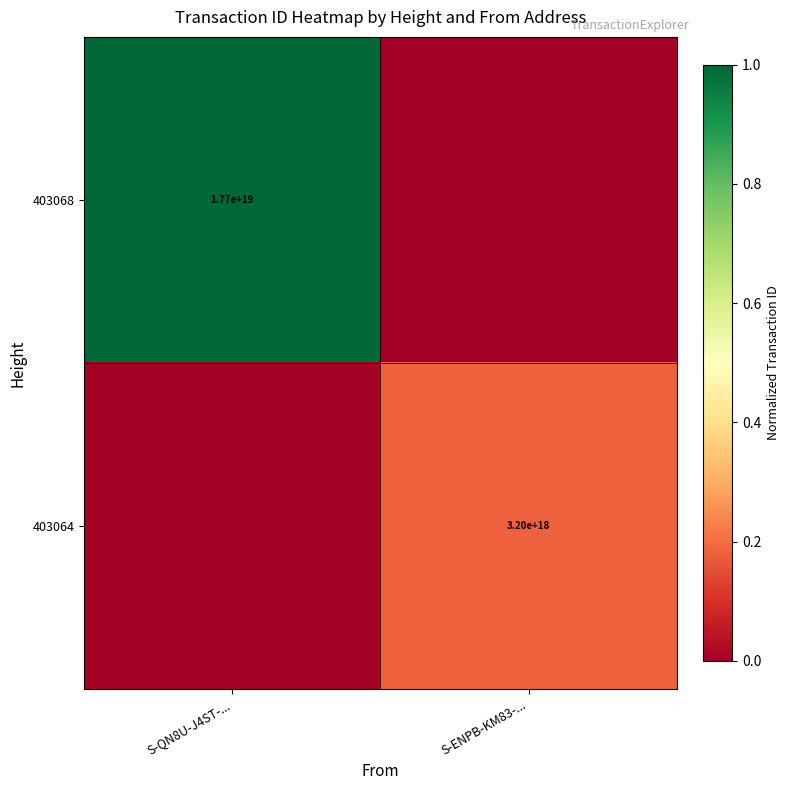

The 403064 series shows 3200000000000000000 at S-ENPB-KM83-.... True or false?

True